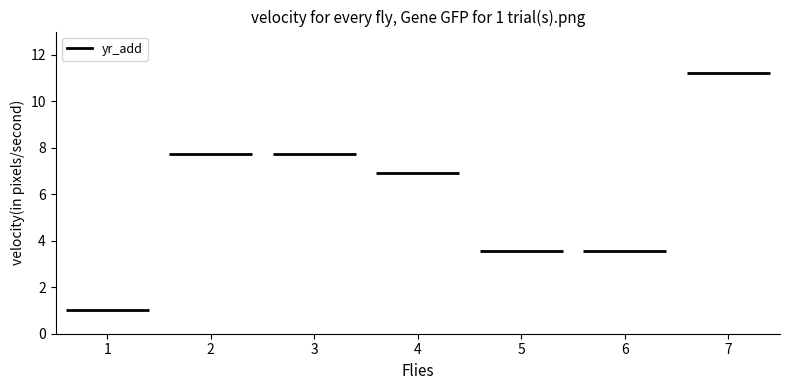

List the labels in order of value, largest first.

7, 2, 3, 4, 5, 6, 1